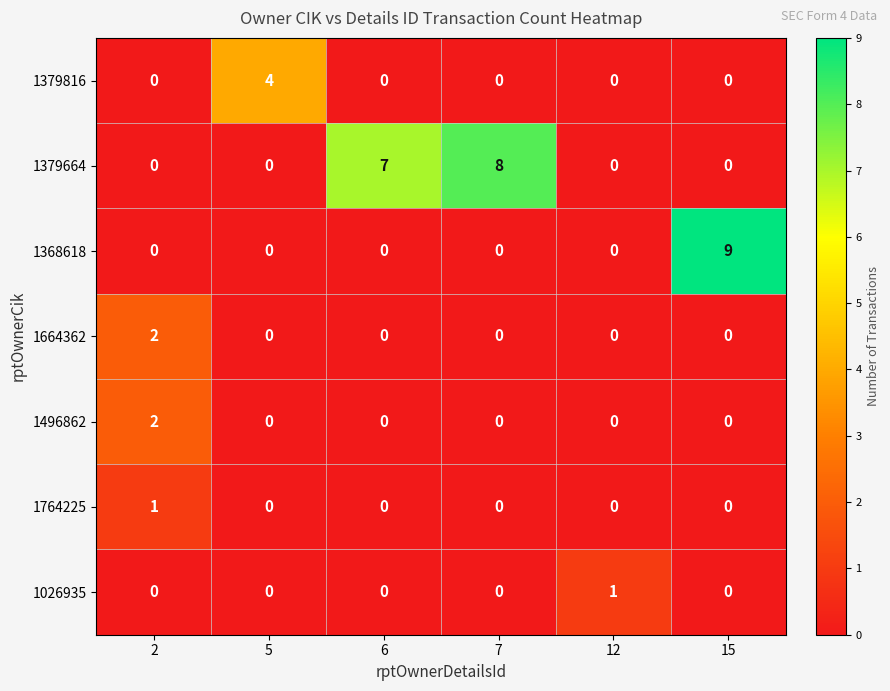

What is the maximum value shown in the chart?

9